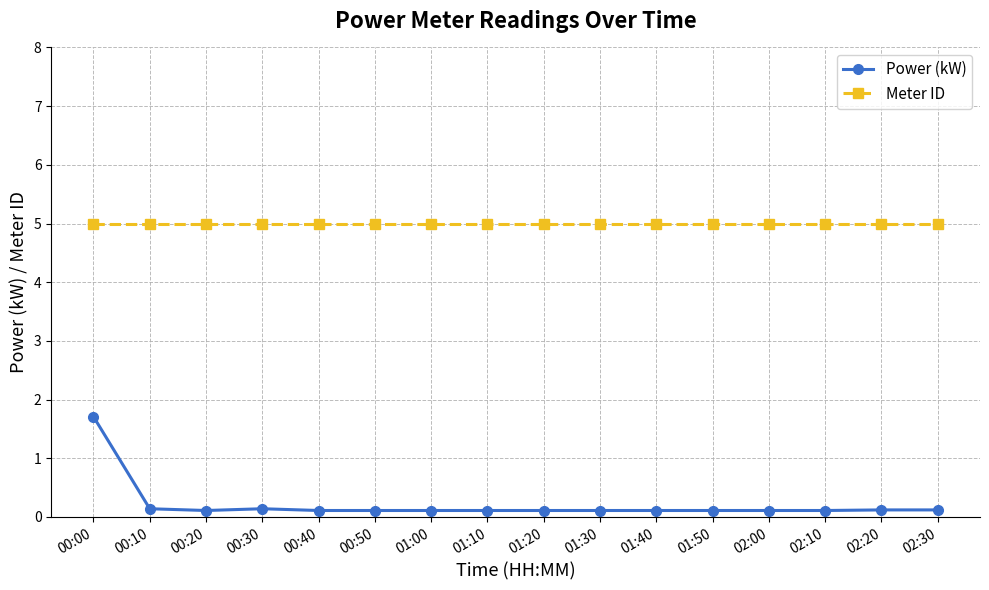

Which series has the widest spread of values?

Power (kW)